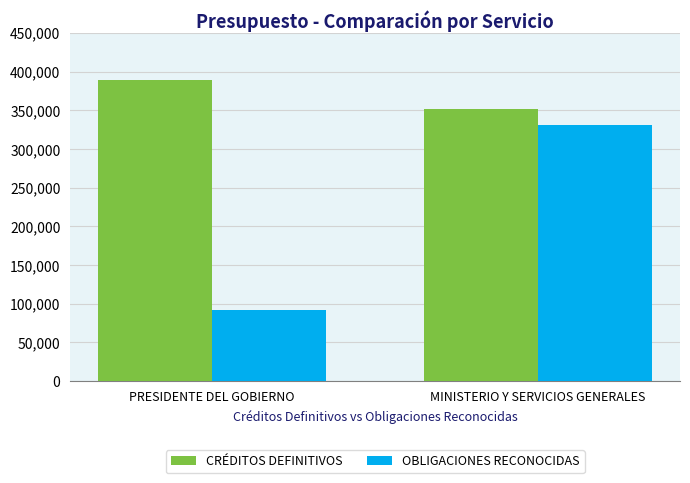

What is the sum of the OBLIGACIONES RECONOCIDAS values at MINISTERIO Y SERVICIOS GENERALES and PRESIDENTE DEL GOBIERNO?

423353.8